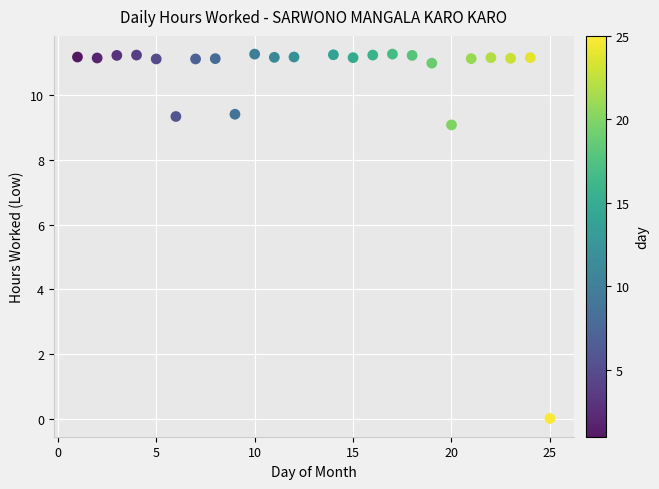

What Y value in the scatter plot is closest to 5?

9.1